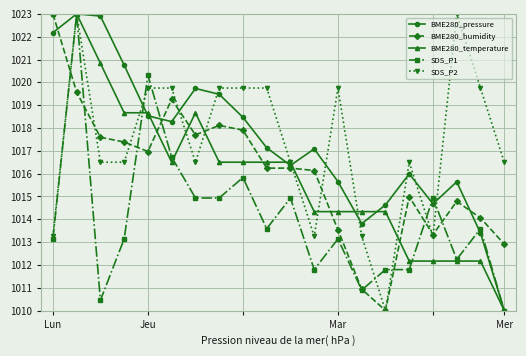

True or false: SDS_P2 has more than 1 points higher than both neighbors.

True